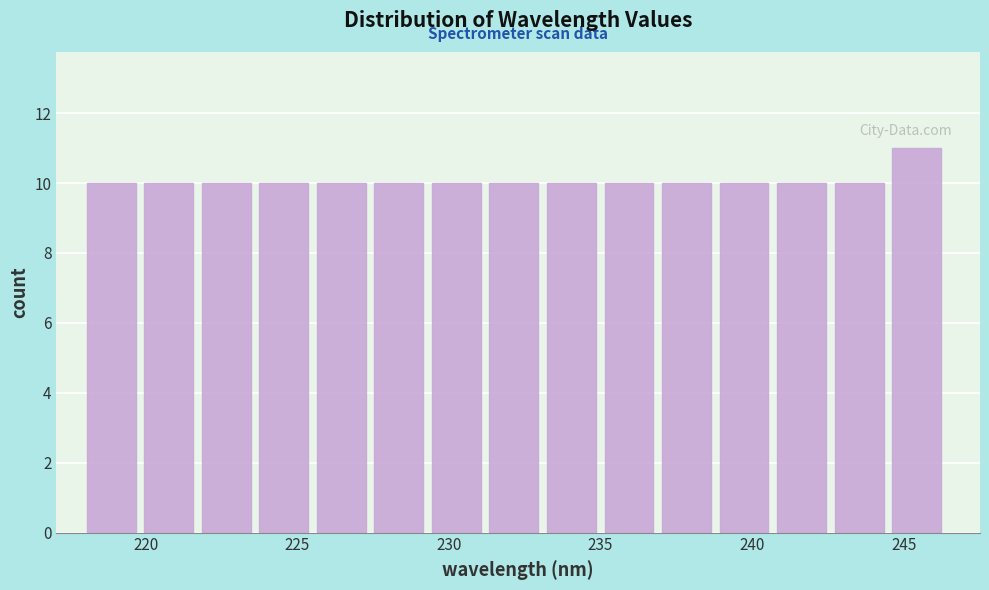

Read against the x-axis, roughly where is the centre of the tallest bar?

245.5